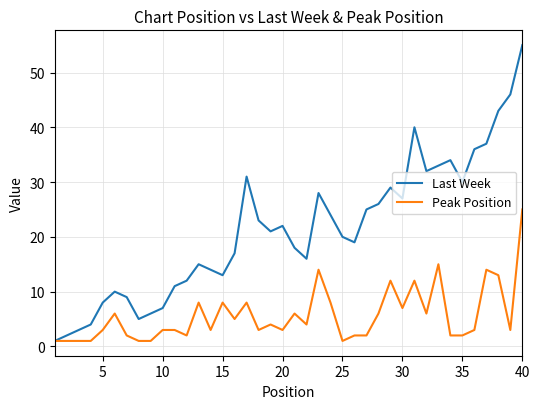

What is the greatest value displayed?

55